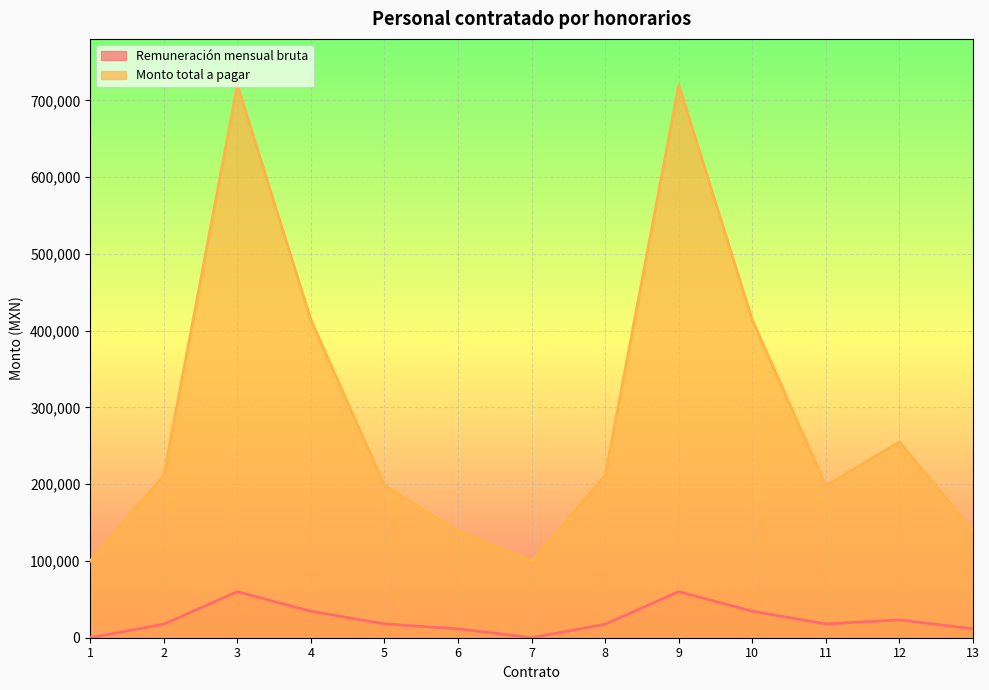

Rank the series by their maximum value, from highest to lowest.

Monto total a pagar, Remuneración mensual bruta